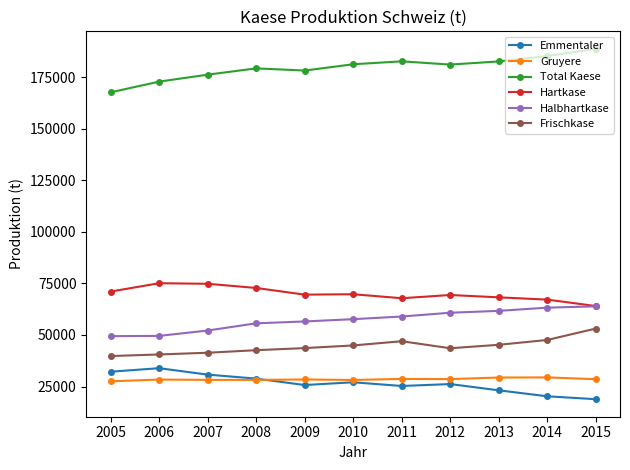

What is the sum of all Emmentaler values?

292159